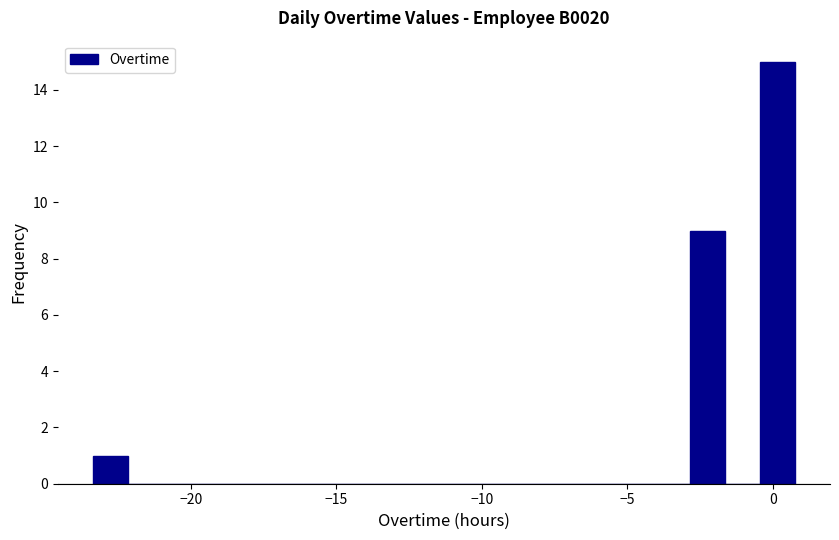

Read against the x-axis, roughly where is the centre of the tallest bar?

0.0